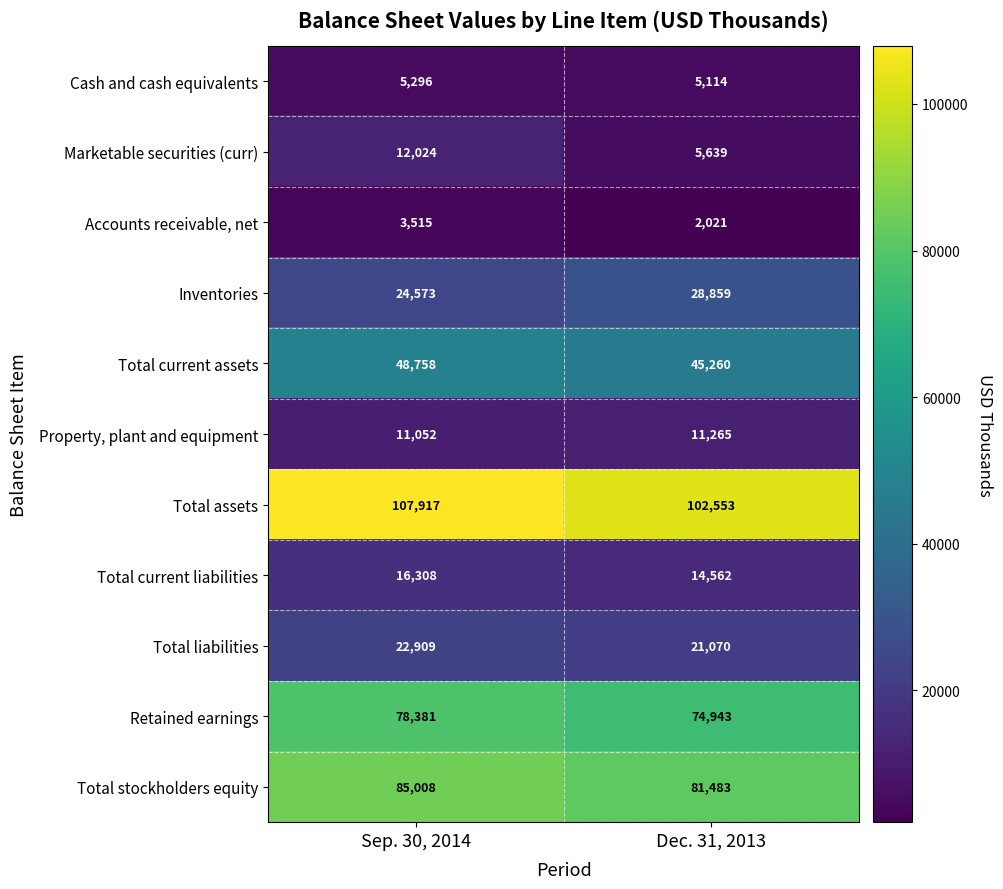

What is the maximum value shown in the chart?

107917